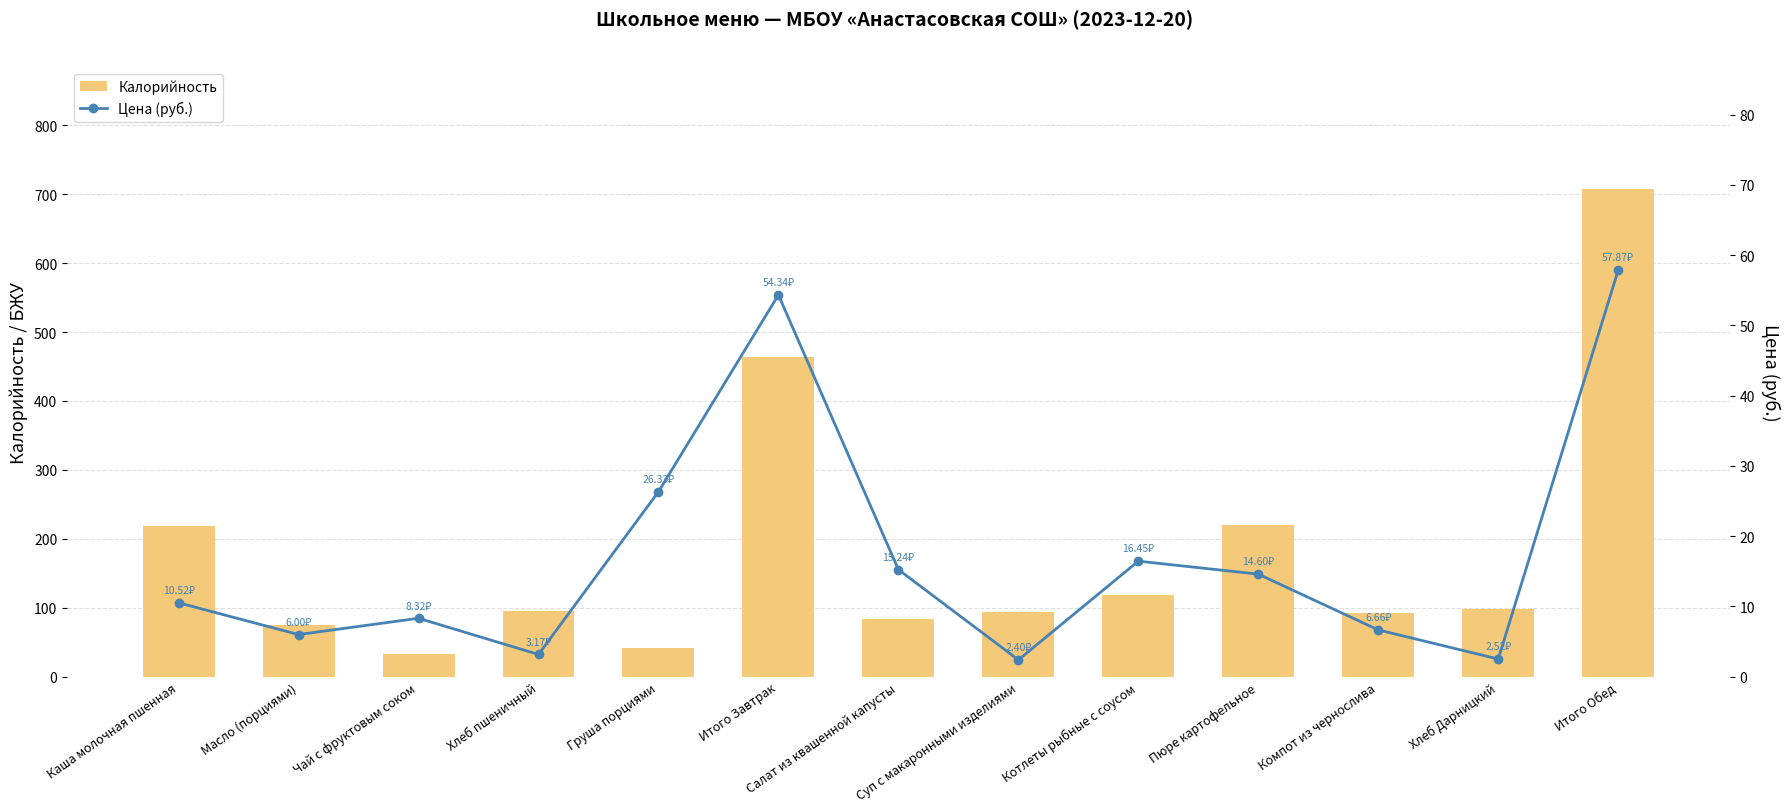

What is the total value across all series at Салат из квашенной капусты?

98.6